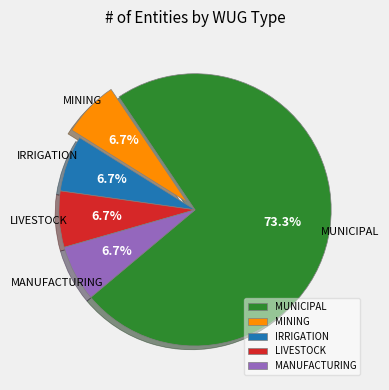

What is the largest slice in the pie chart?

MUNICIPAL